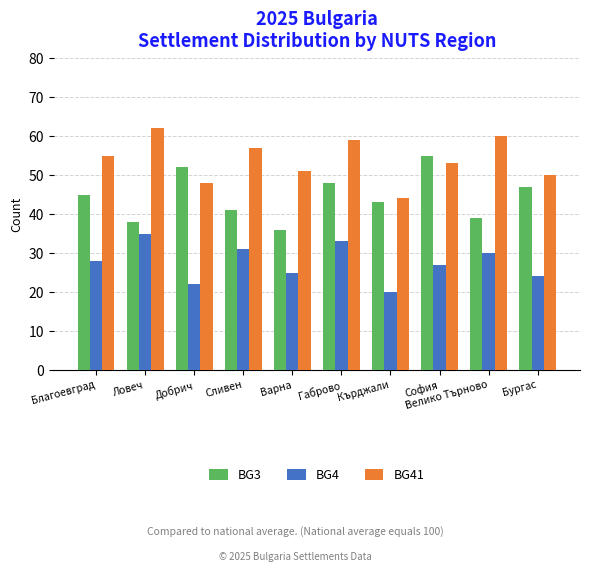

What is the difference between the highest and lowest values at Добрич?

30